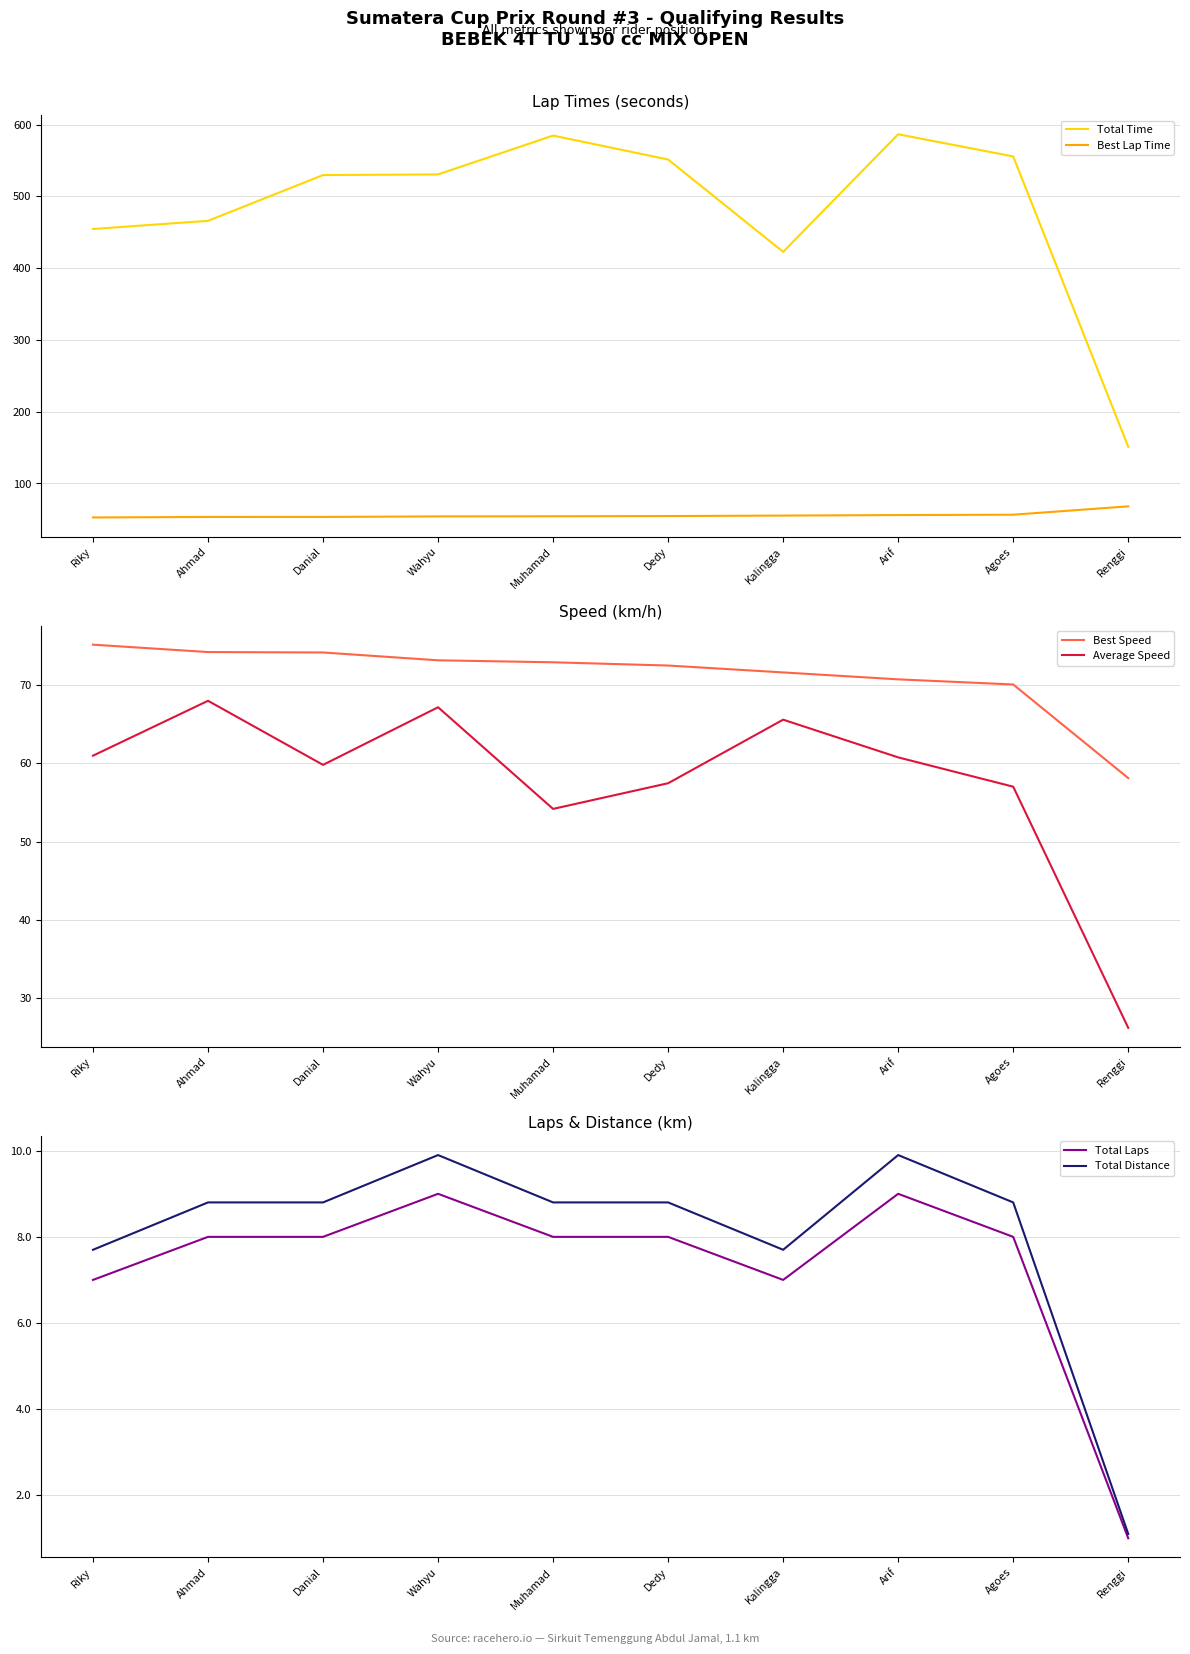

Where does the Best Speed series first go above 72?

Riky